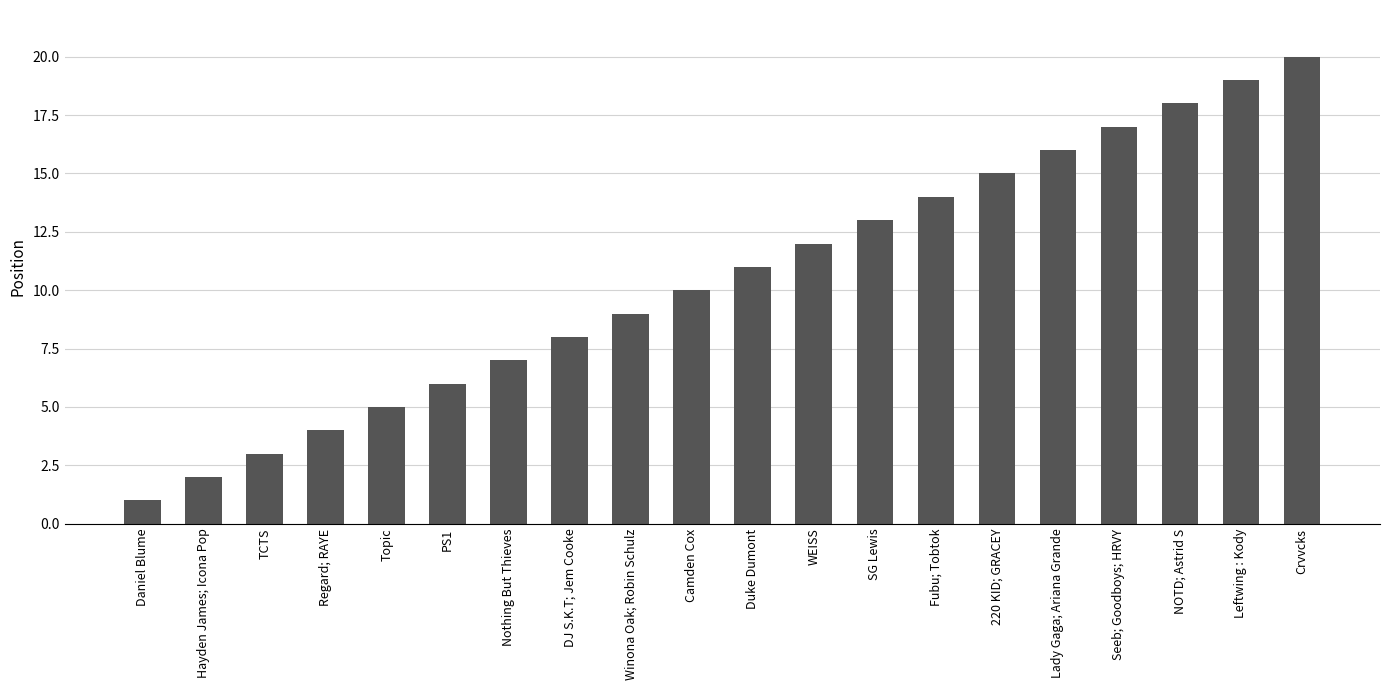

Is it true that the value at Regard; RAYE is 7?

False